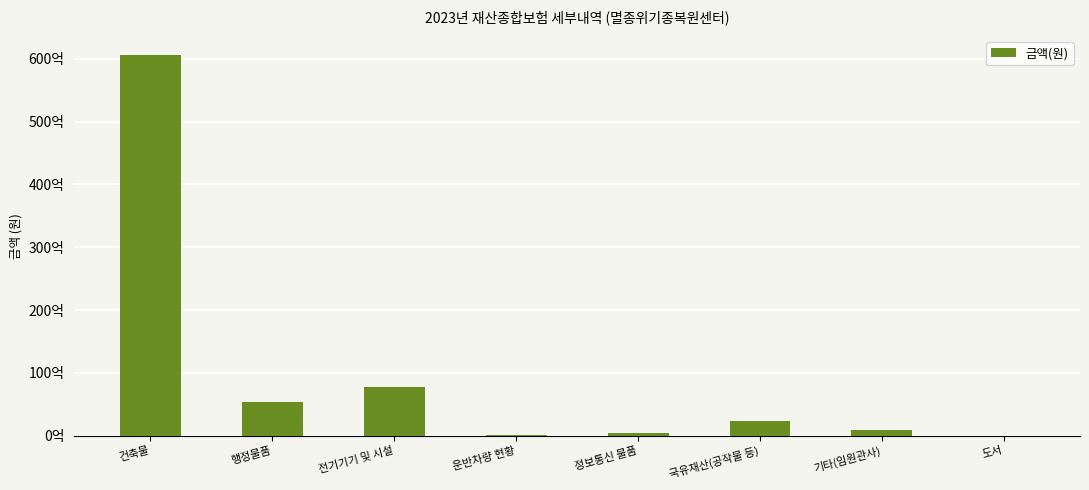

The chart shows a value of 54574845 at 운반차량 현황. True or false?

False